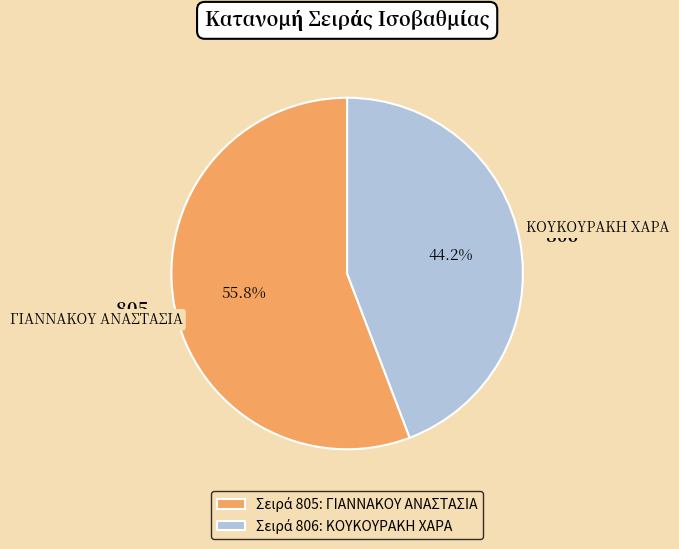

Does any single category account for the majority?

Yes